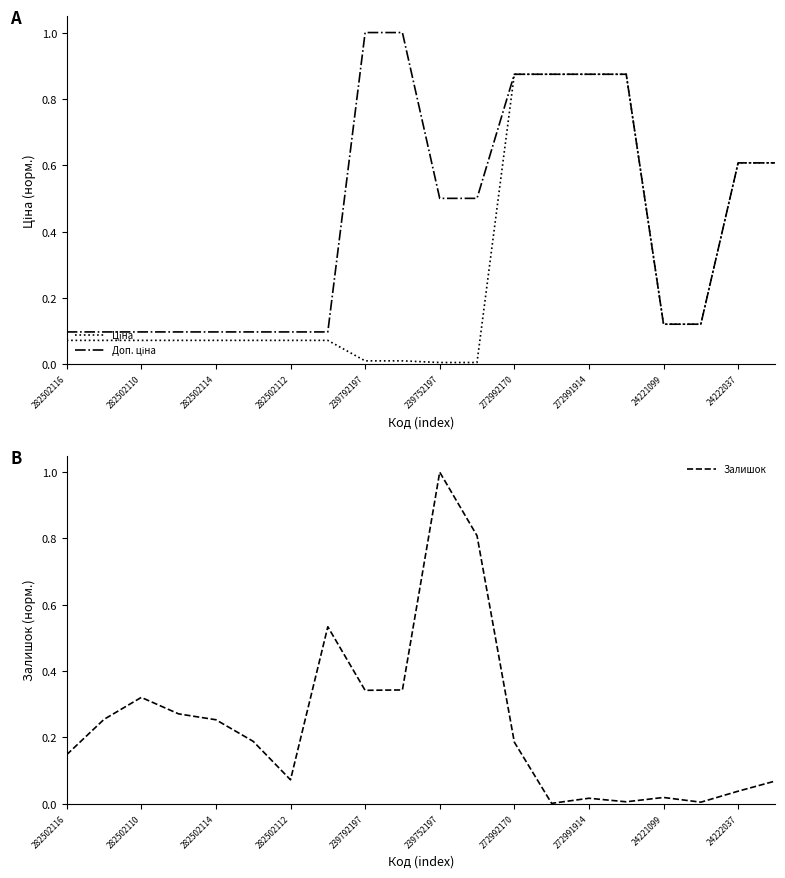

Reading right to left, extract all data points from this chart.

Ціна: 0.6	0.6	0.1	0.1	0.9	0.9	0.9	0.9	0.0	0.0	0.0	0.0	0.1	0.1	0.1	0.1	0.1	0.1	0.1	0.1
Доп. ціна: 0.6	0.6	0.1	0.1	0.9	0.9	0.9	0.9	0.5	0.5	1.0	1.0	0.1	0.1	0.1	0.1	0.1	0.1	0.1	0.1
Залишок: 0.1	0.0	0.0	0.0	0.0	0.0	0.0	0.2	0.8	1.0	0.3	0.3	0.5	0.1	0.2	0.3	0.3	0.3	0.3	0.1